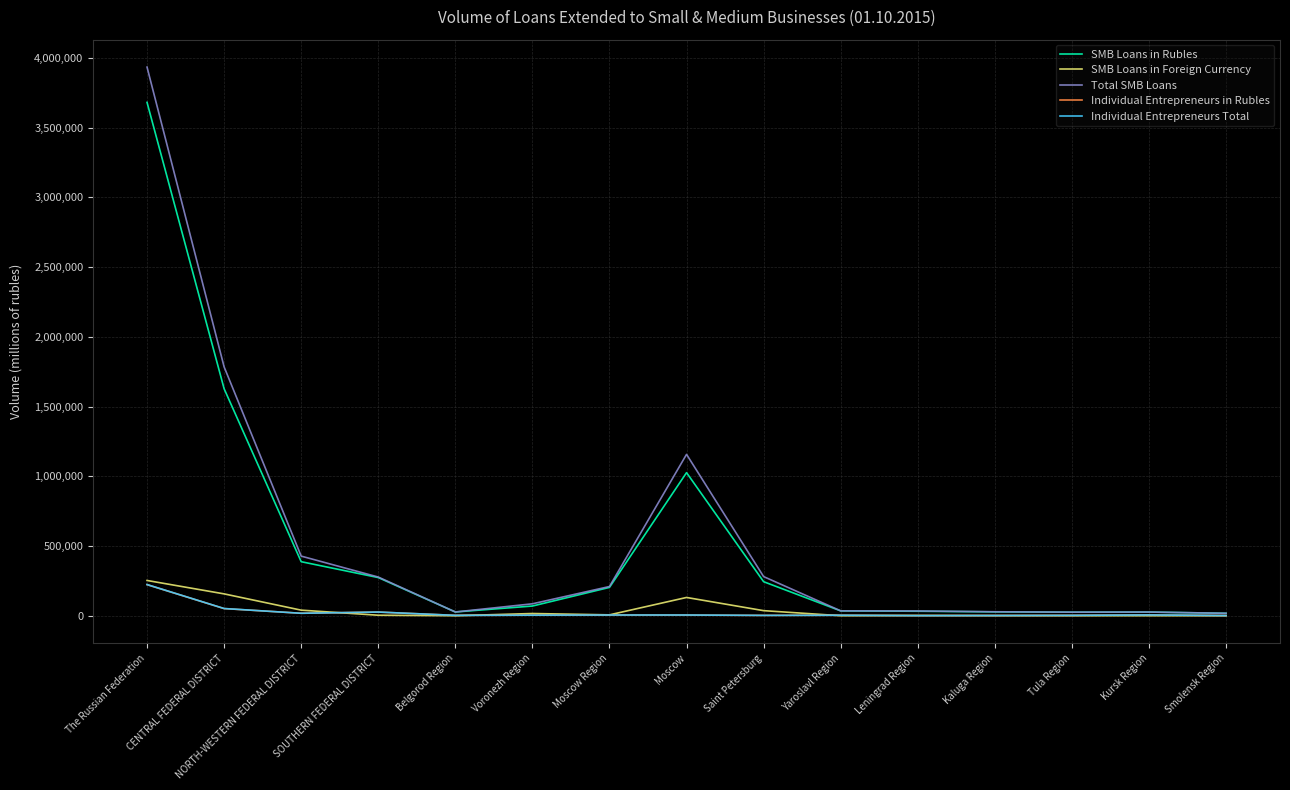

What is the spread (max minus min) of values at NORTH-WESTERN FEDERAL DISTRICT?

409827